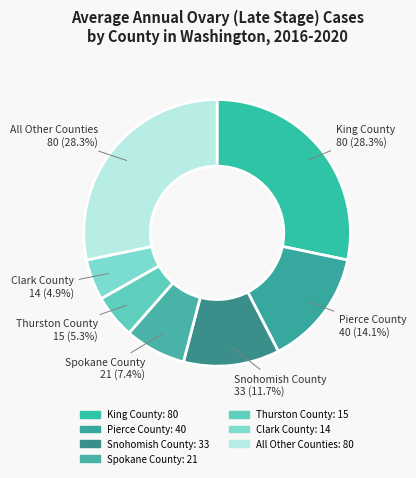

What percentage is NOT represented by King County?

71.7%